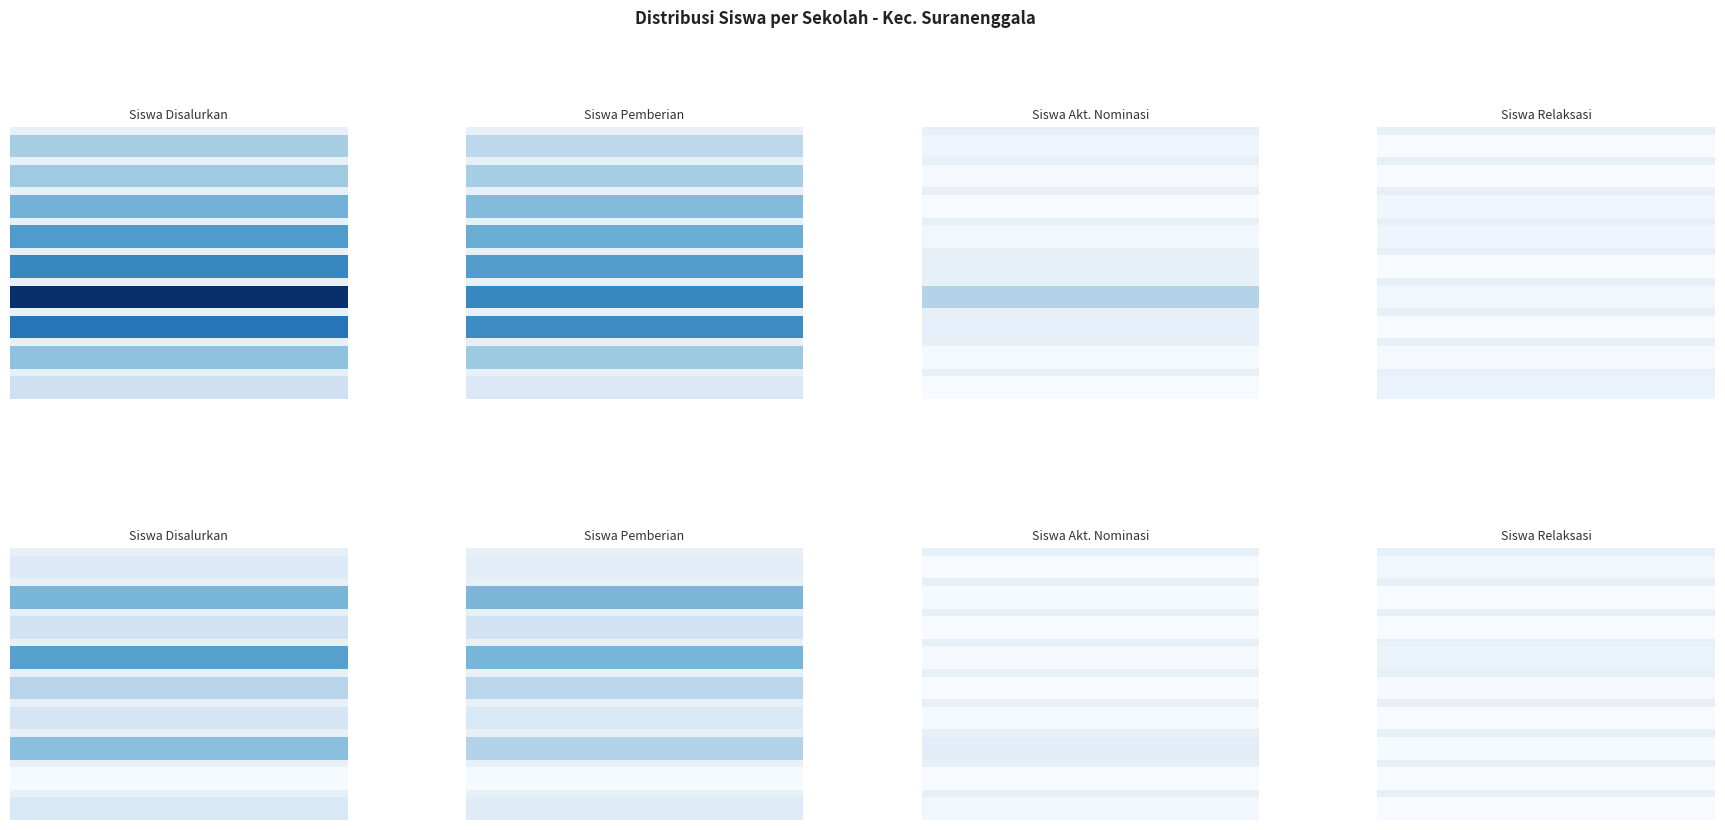

True or false: Siswa Pemberian has a value of 141 at 12.

False